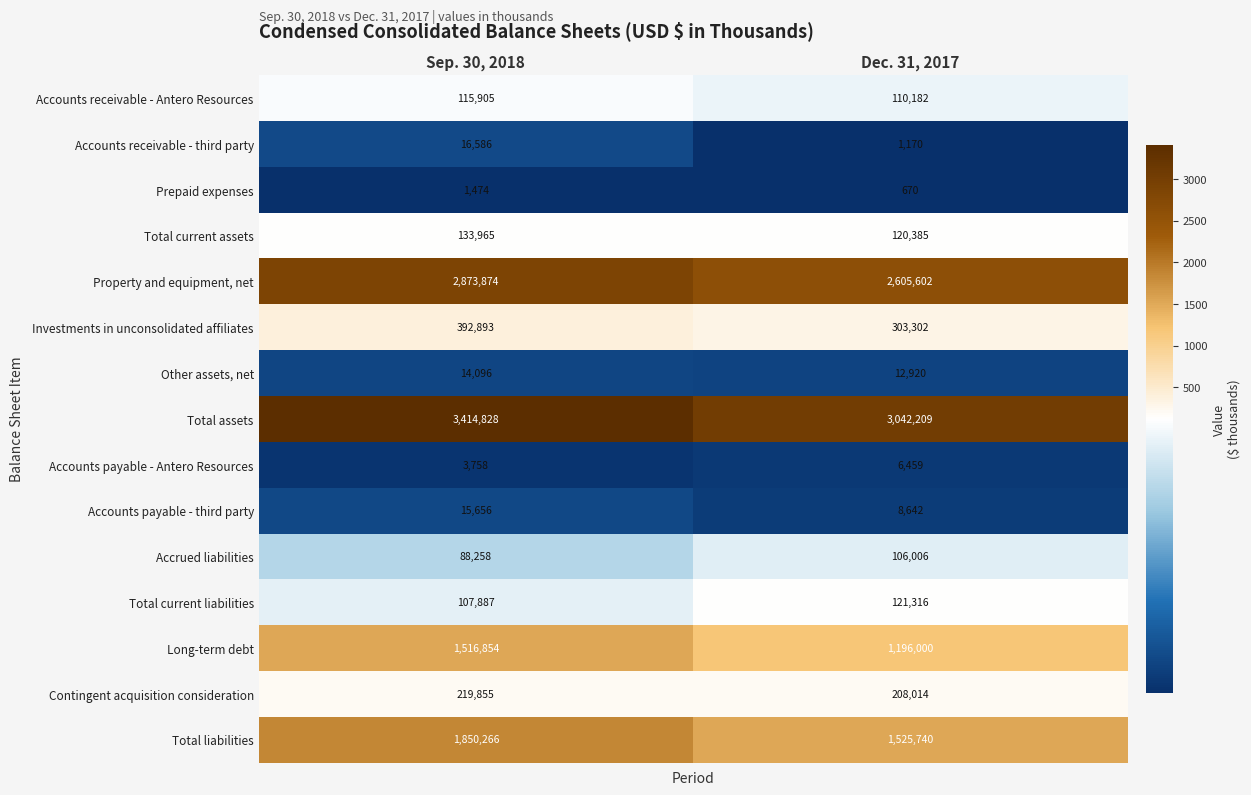

True or false: Investments in unconsolidated affiliates has a value of 103079 at Dec. 31, 2017.

False